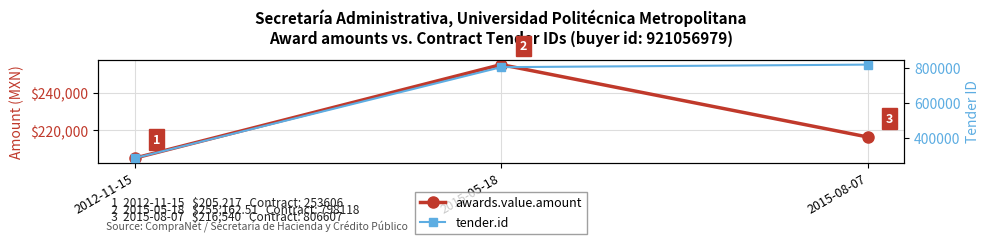

How many values in the awards.value.amount series exceed 216540?

1